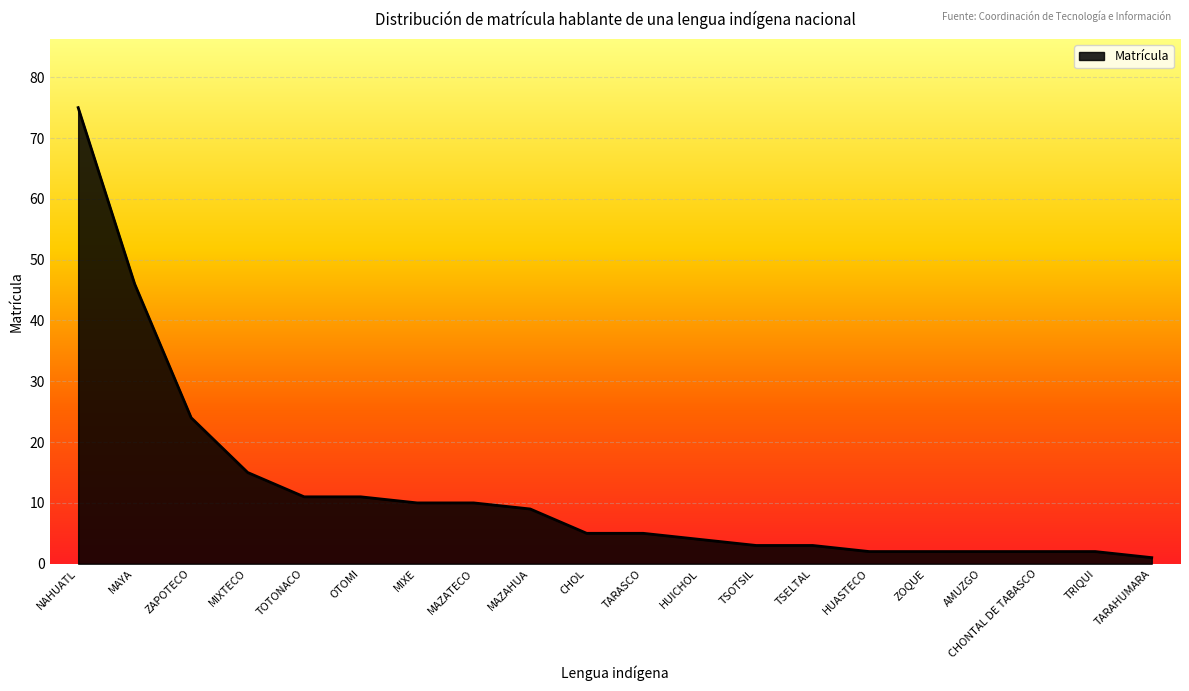

Where is the data nearest to the value 38?

MAYA